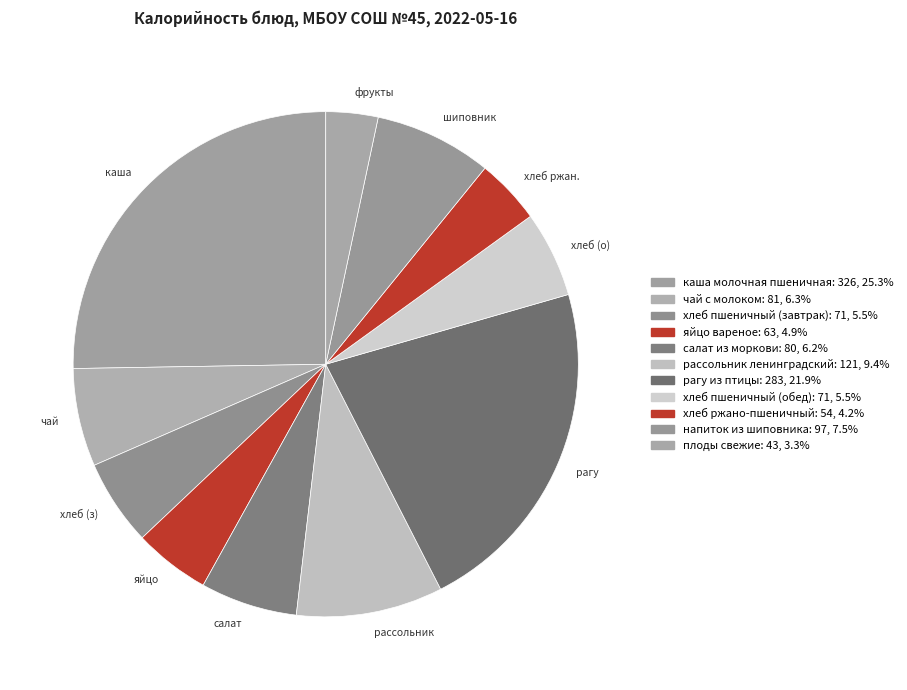

True or false: напиток из шиповника accounts for 8% of the total.

True